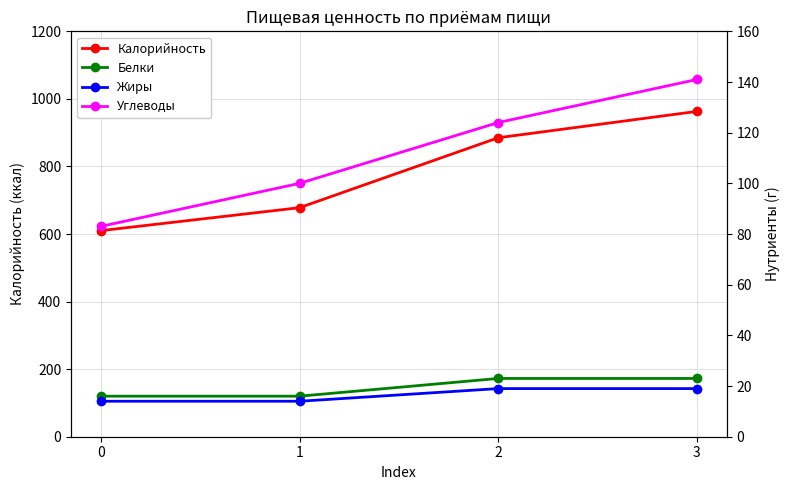

Which series has the widest spread of values?

Калорийность